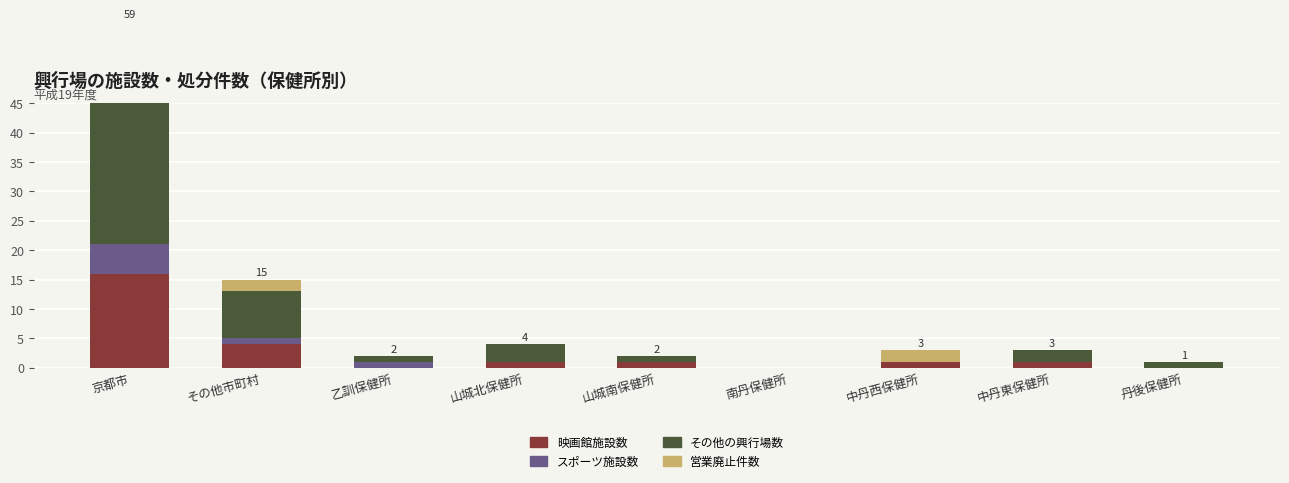

Does the chart contain any negative values?

No